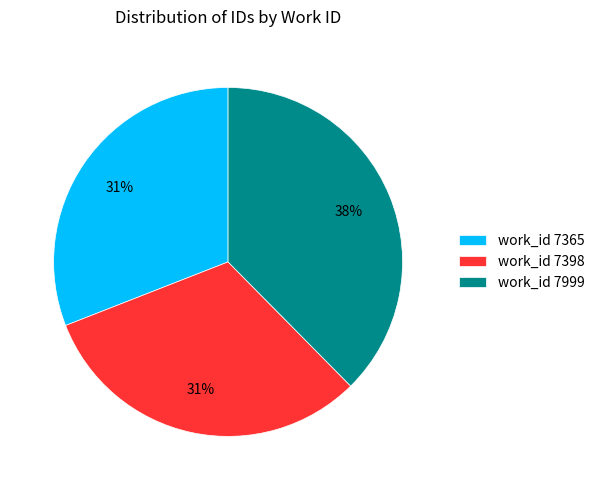

True or false: work_id 7398 accounts for 22% of the total.

False